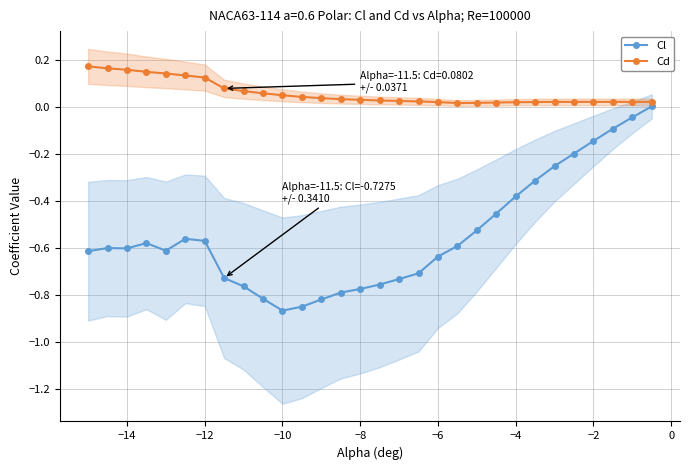

What is the average value of the Cd series?

0.1